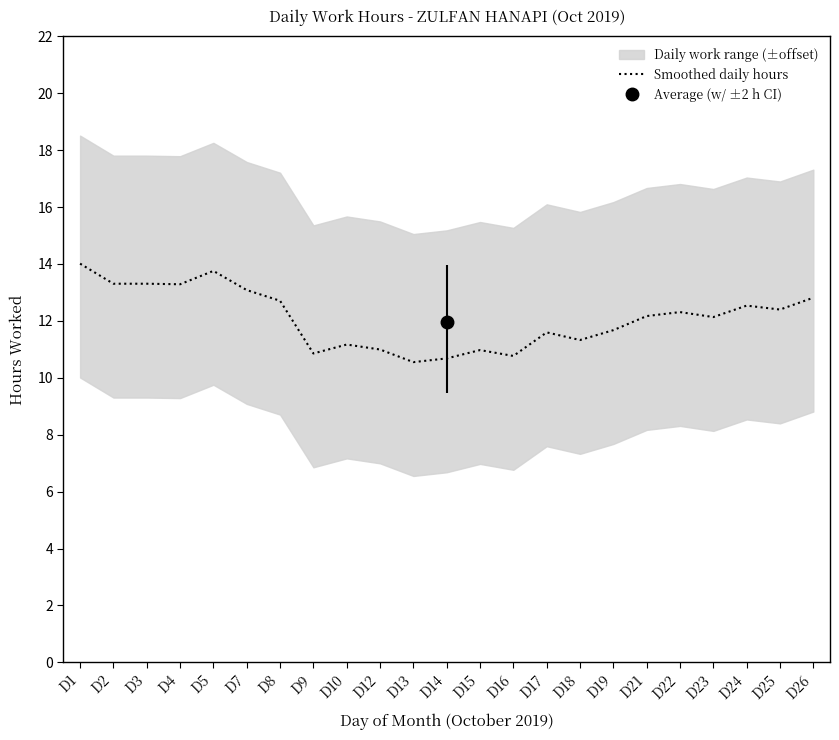

What is the greatest value displayed?

14.0